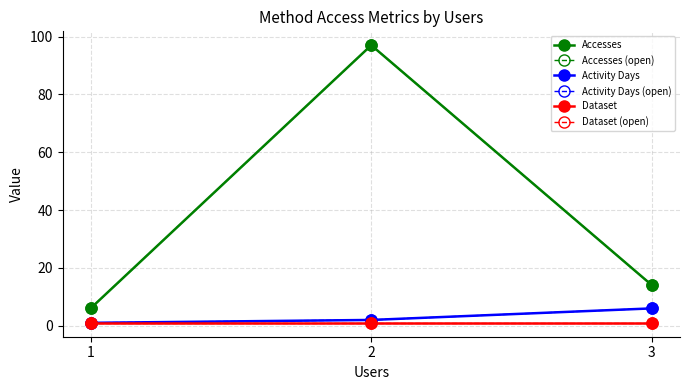

What is the average value of the Dataset series?

1